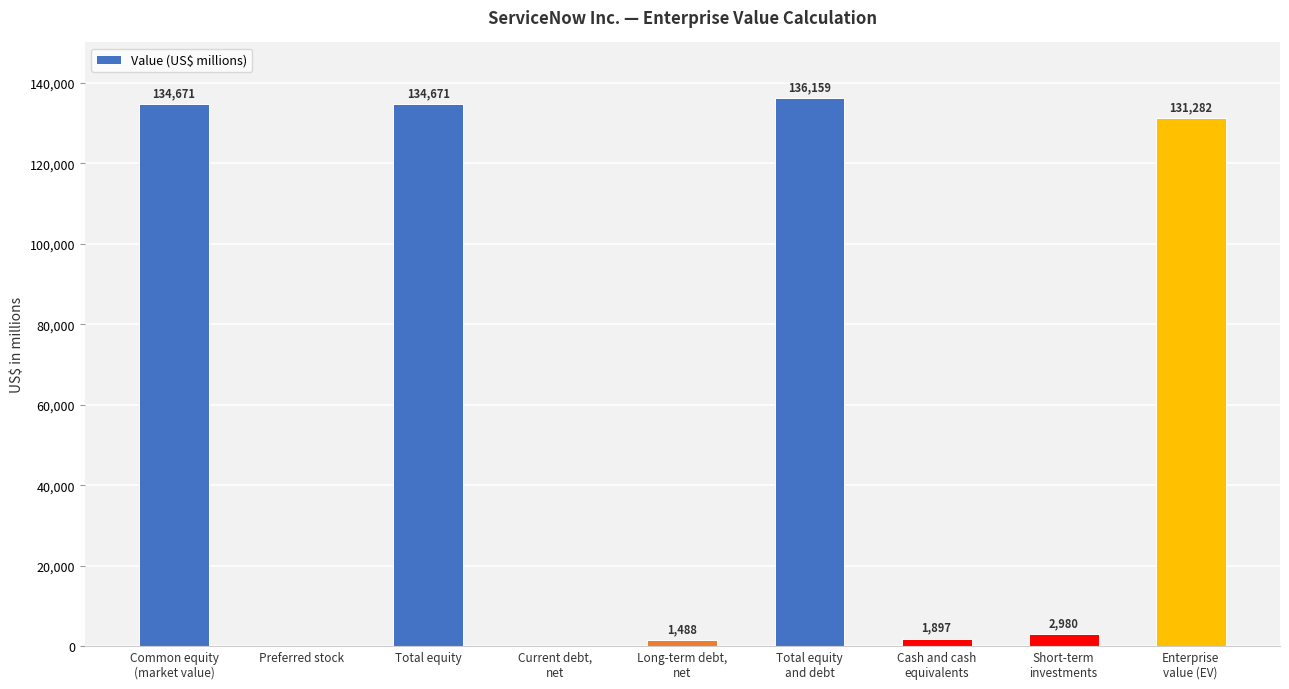

What is the average value?

60350